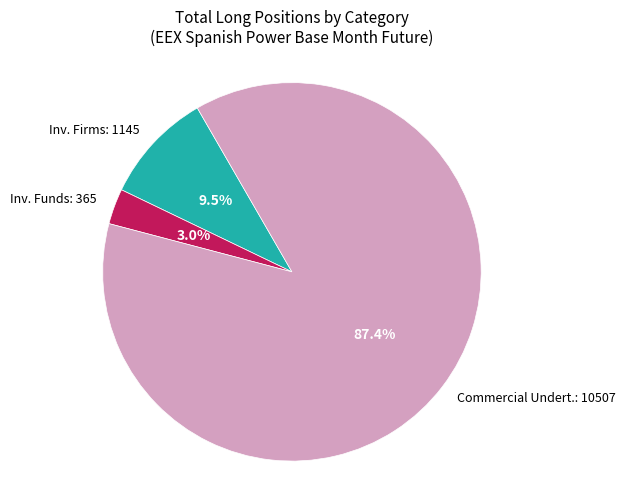

Combined, do Inv. Funds: 365 and Commercial Undert.: 10507 account for over 50%?

Yes